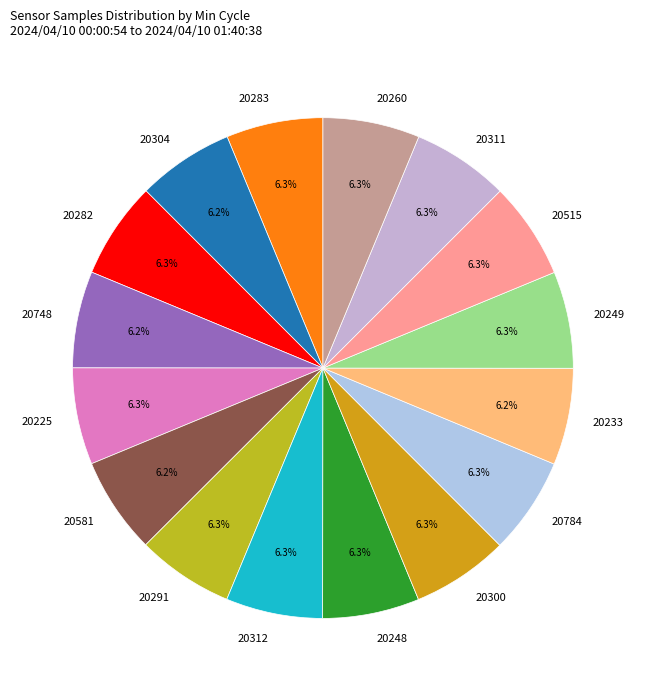

Is there a majority slice in this chart?

No